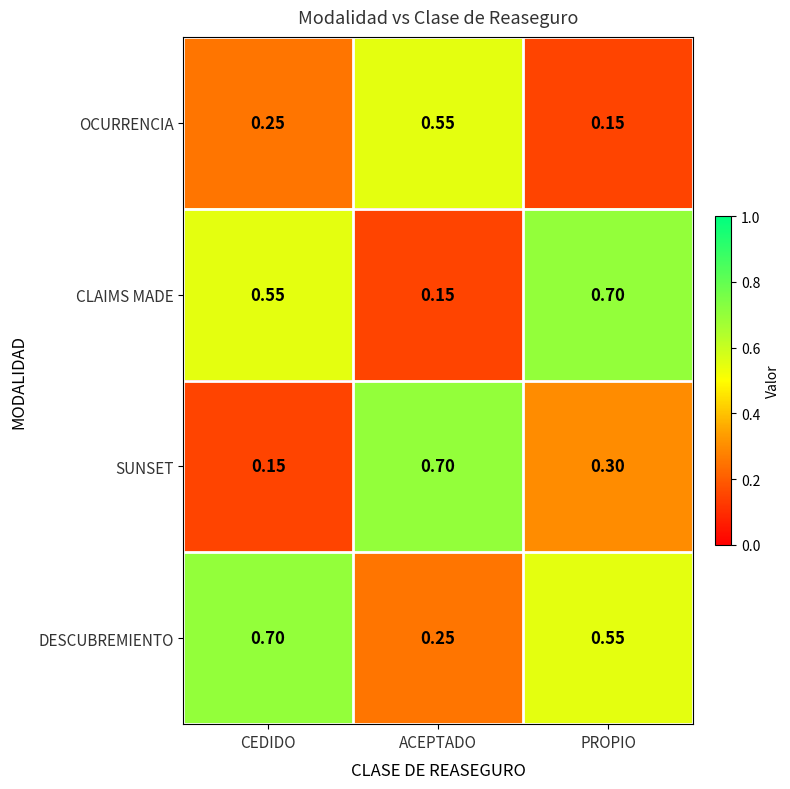

At which category is the sum across all series the highest?

PROPIO